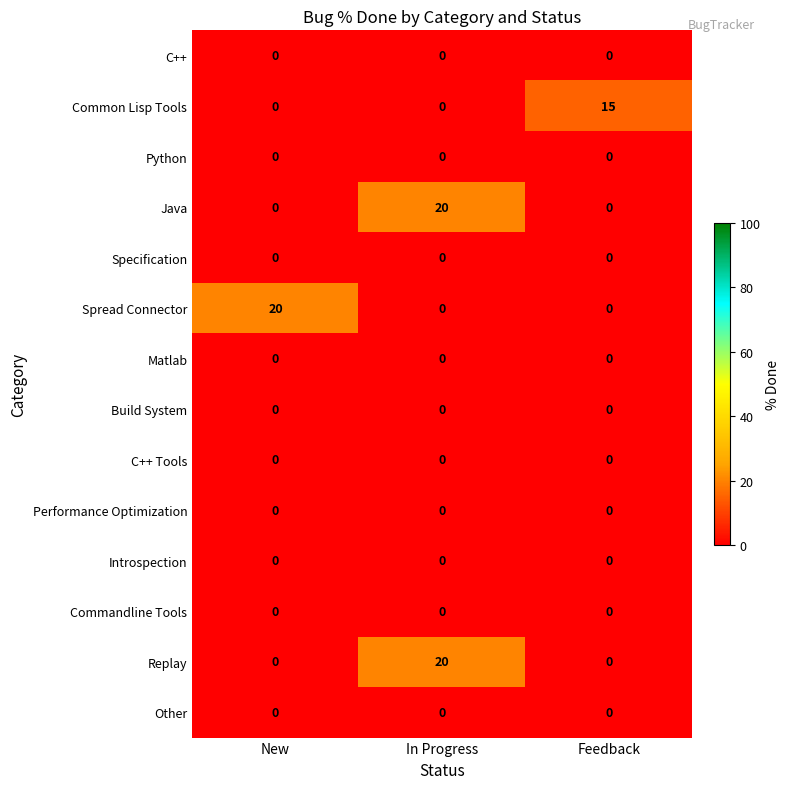

What is the spread (max minus min) of values at Feedback?

15